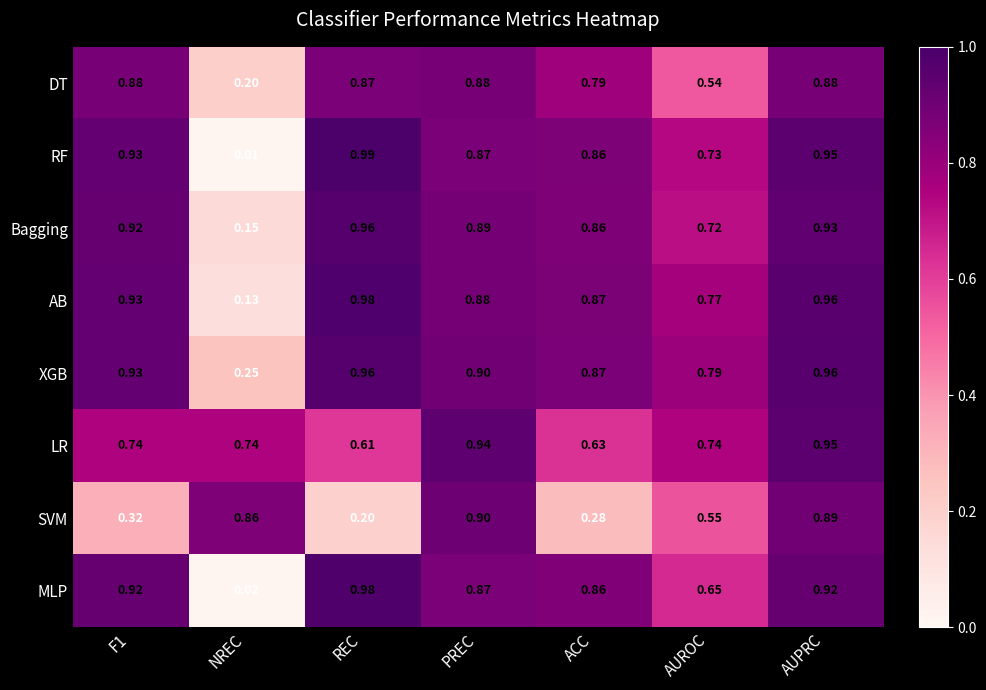

At AUROC, list the series in order from largest to smallest.

XGB, AB, LR, RF, Bagging, MLP, SVM, DT